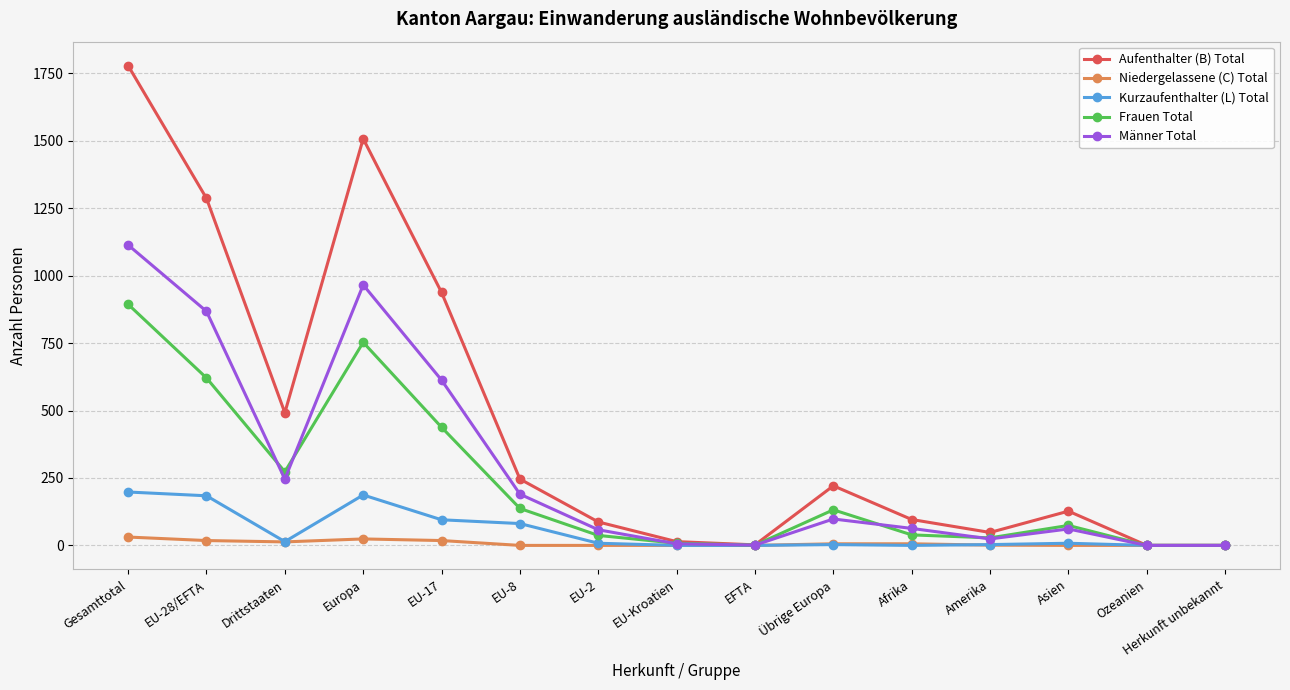

At which category is the sum across all series the highest?

Gesamttotal